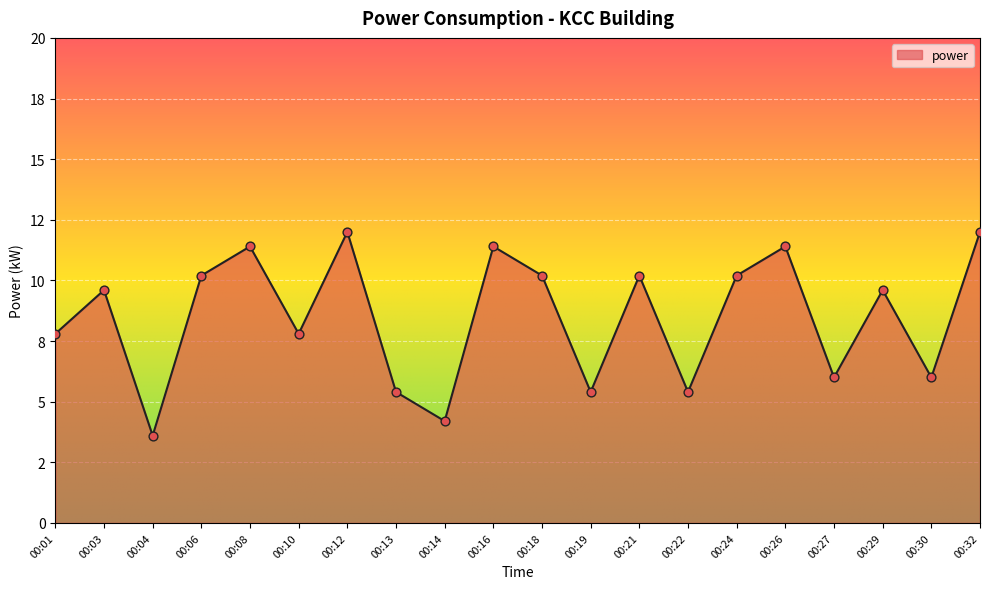

What is the change in value from 00:06 to 00:16?

+1.2